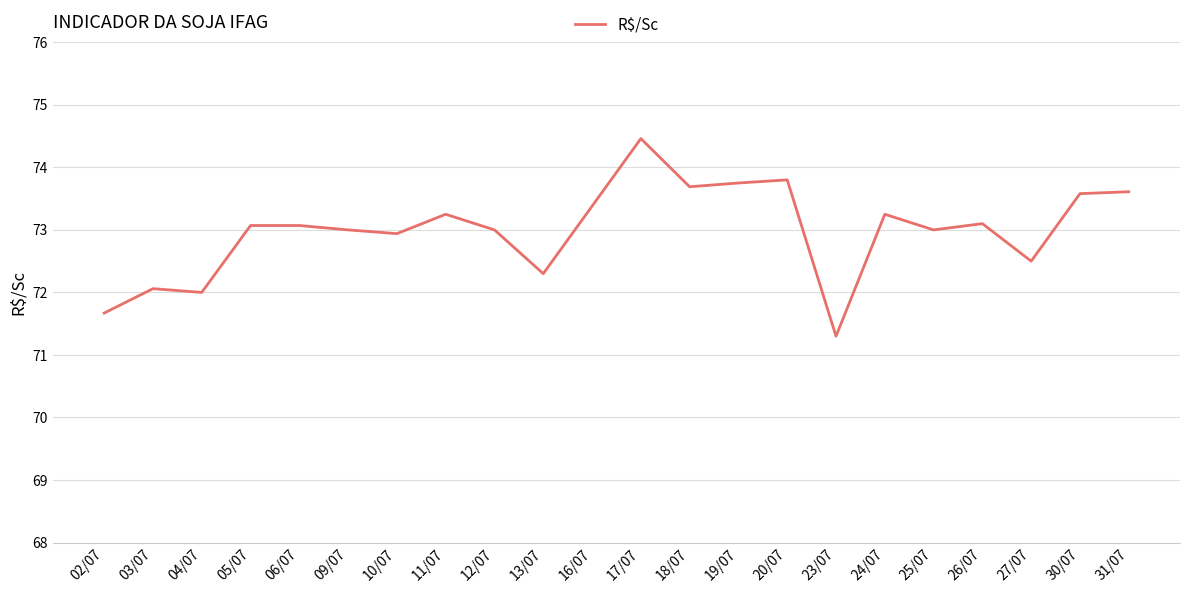

Read the value at 25/07.

73.0